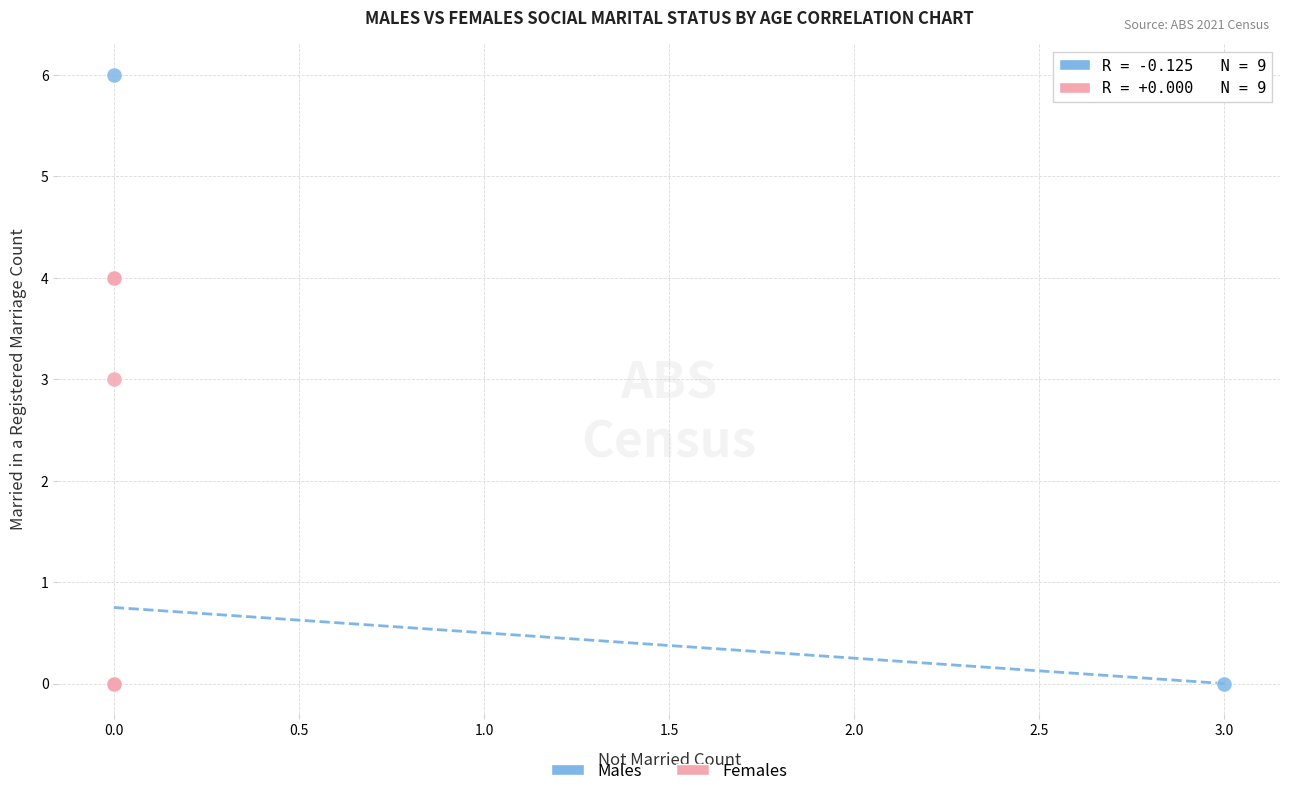

Which series has the largest Y range (max minus min)?

Males